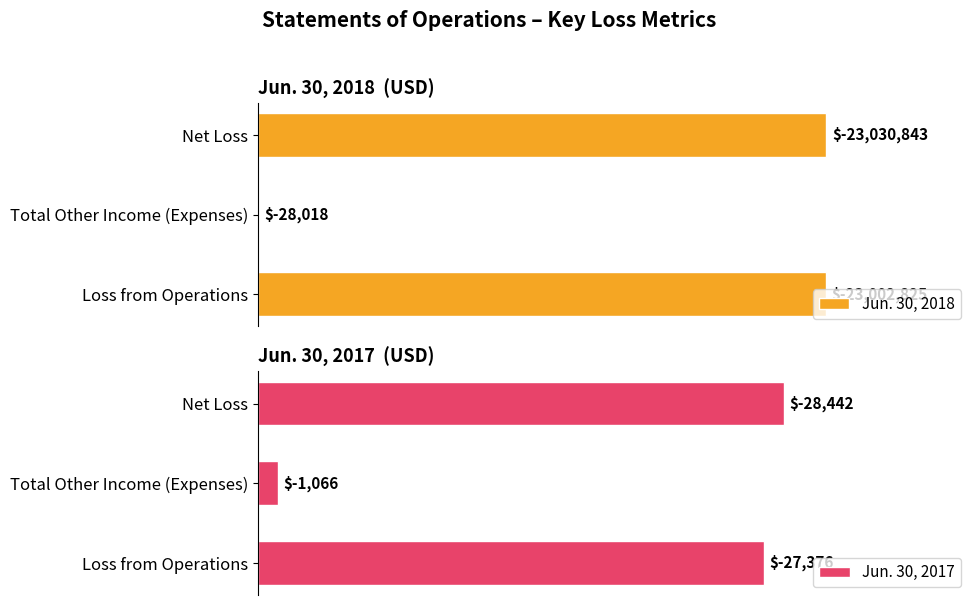

Rank the series at Loss from Operations from lowest to highest value.

Jun. 30, 2017, Jun. 30, 2018